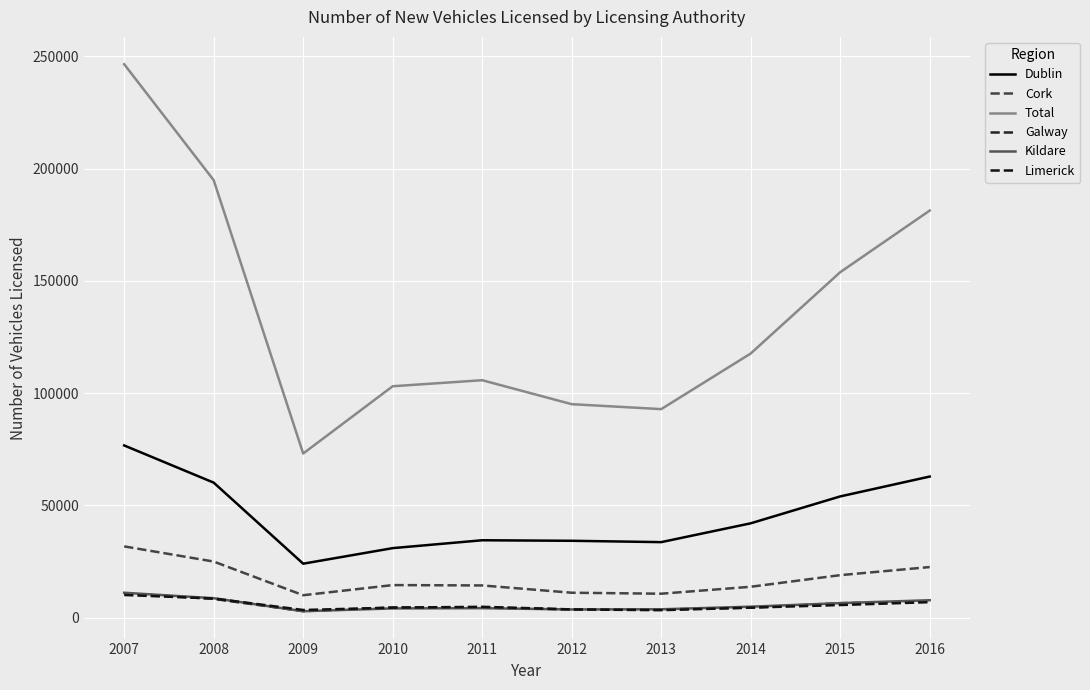

In Kildare, how many points are higher than both neighbors (excluding endpoints)?

1